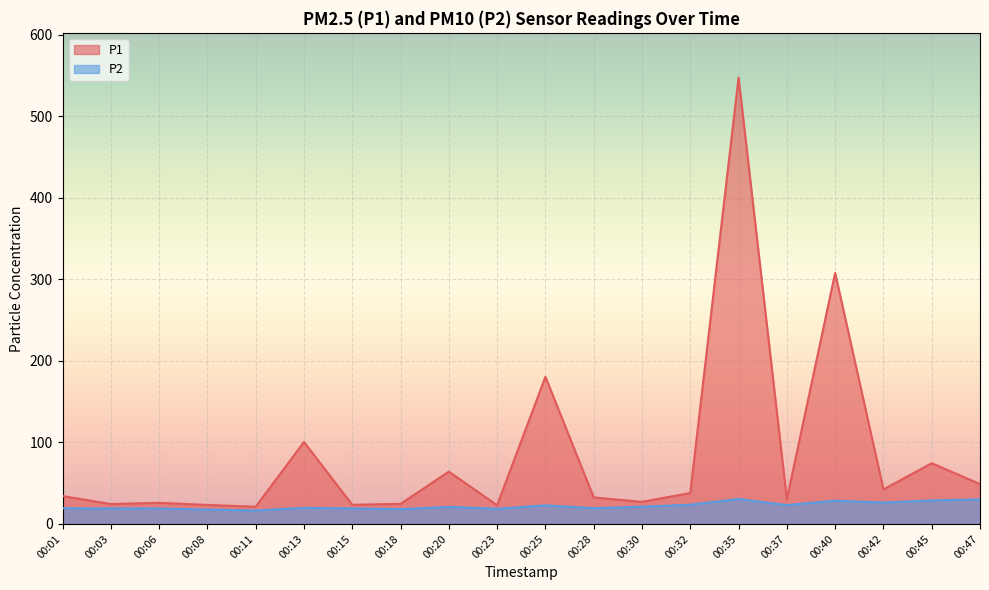

How many series are shown in this chart?

2